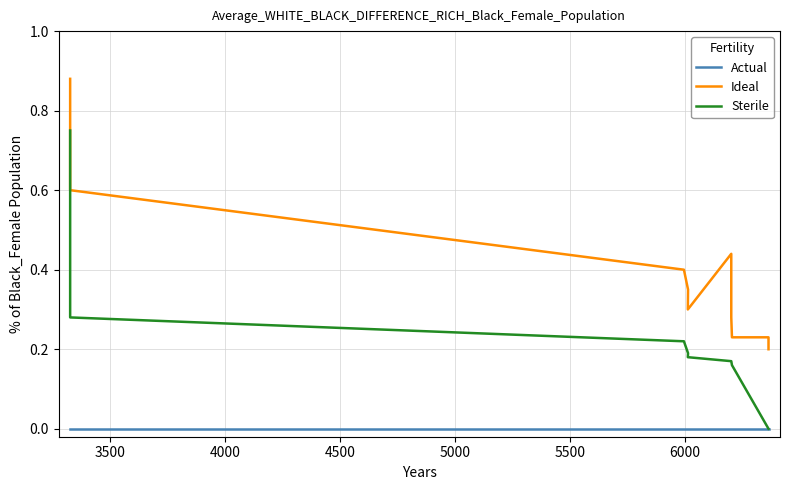

How many data points does each series have?

10